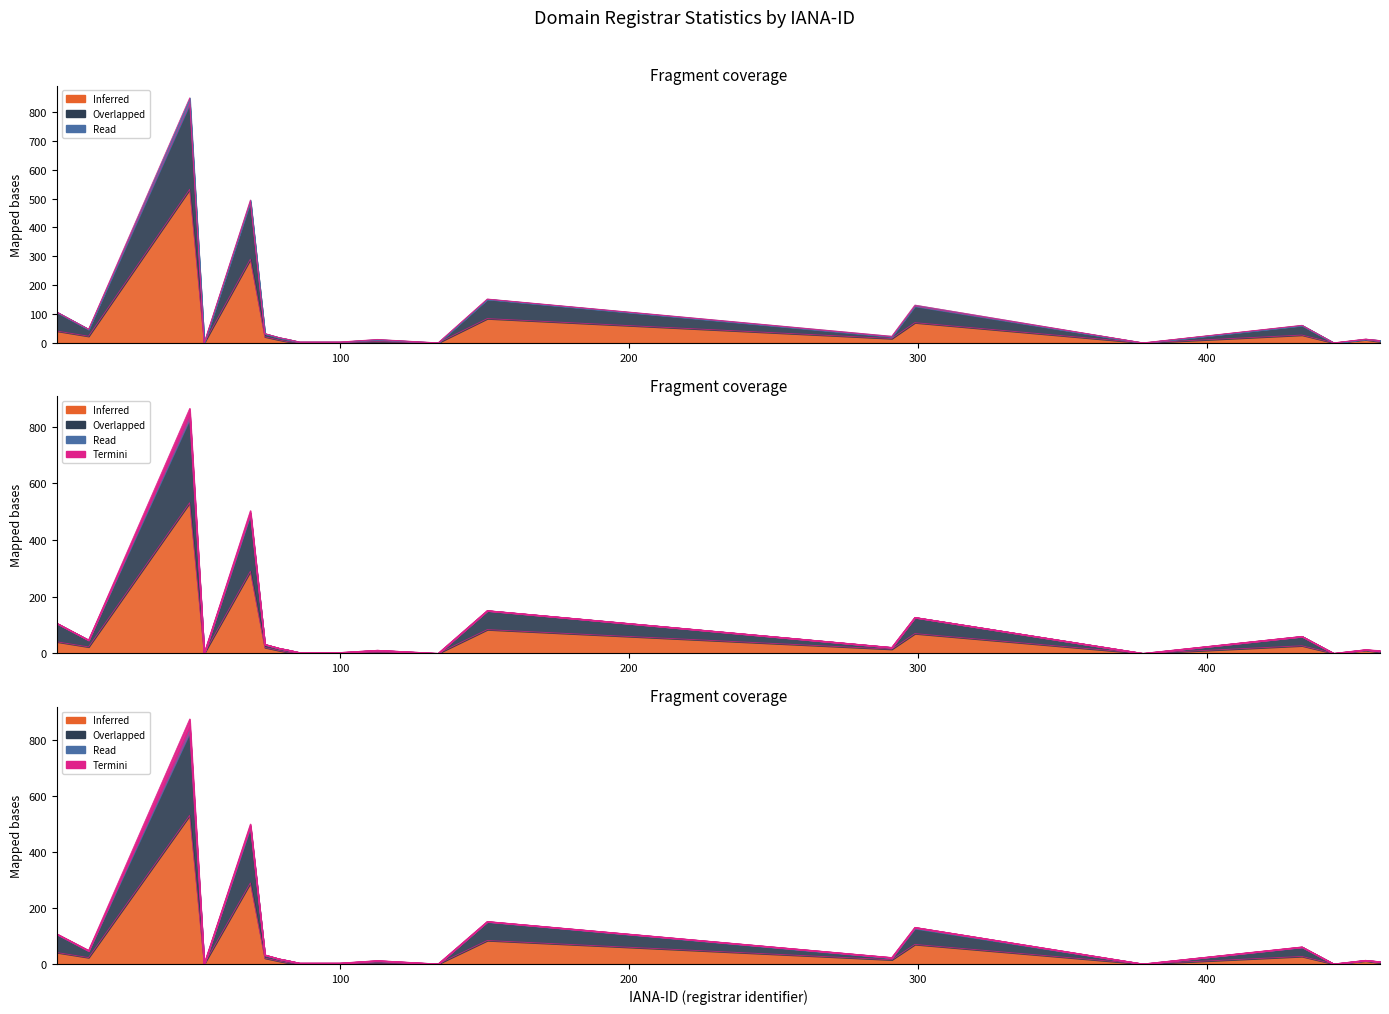

At which category is the sum across all series the highest?

48